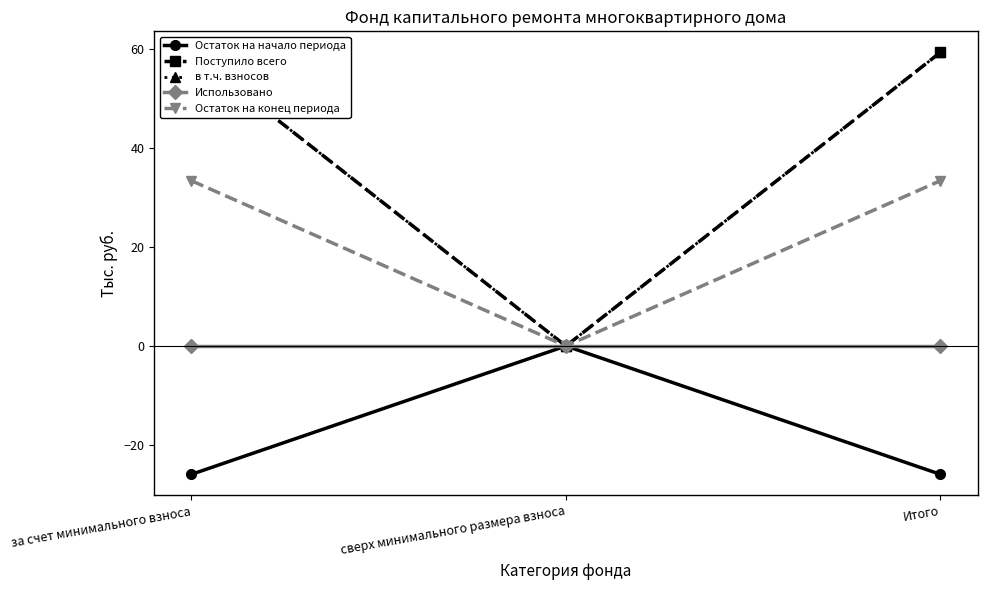

What is the label of the 3rd point from the right?

за счет минимального взноса